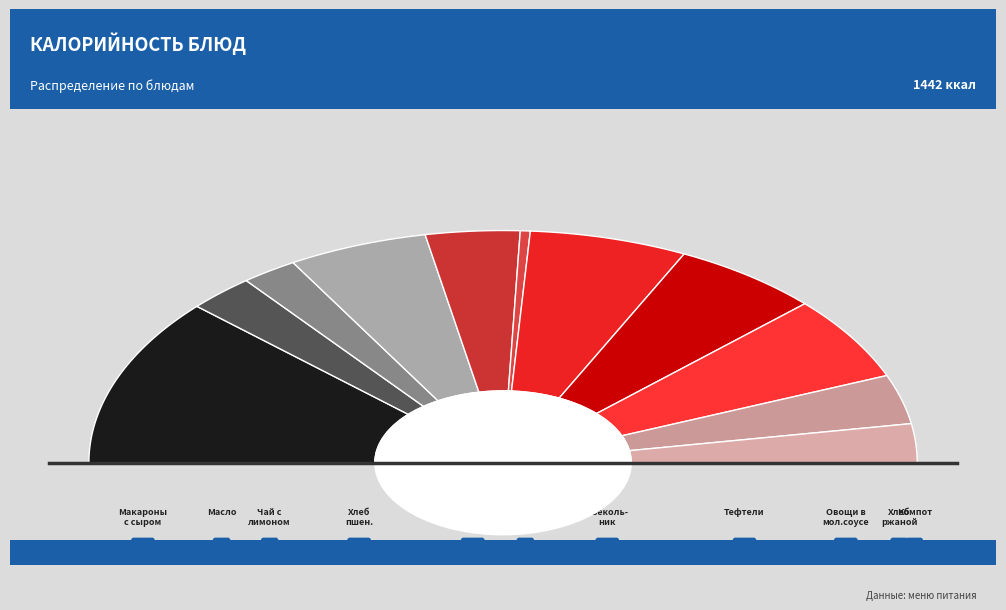

Count the number of slices in the pie.

11